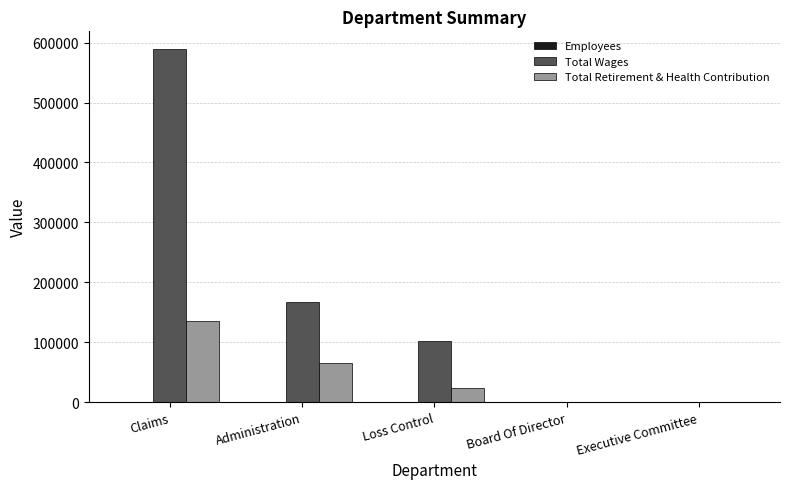

Count the Total Wages values in the range 0 to 166750.

4